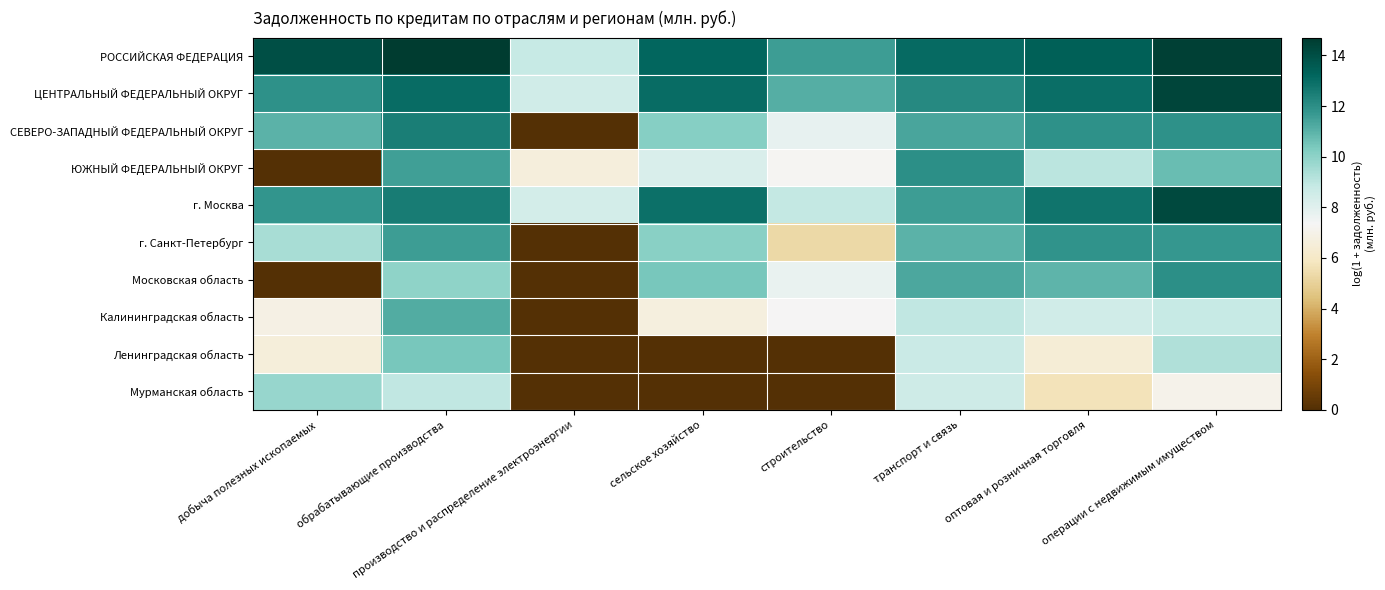

Rank the series at добыча полезных ископаемых from lowest to highest value.

ЮЖНЫЙ ФЕДЕРАЛЬНЫЙ ОКРУГ, Московская область, Ленинградская область, Калининградская область, г. Санкт-Петербург, Мурманская область, СЕВЕРО-ЗАПАДНЫЙ ФЕДЕРАЛЬНЫЙ ОКРУГ, г. Москва, ЦЕНТРАЛЬНЫЙ ФЕДЕРАЛЬНЫЙ ОКРУГ, РОССИЙСКАЯ ФЕДЕРАЦИЯ